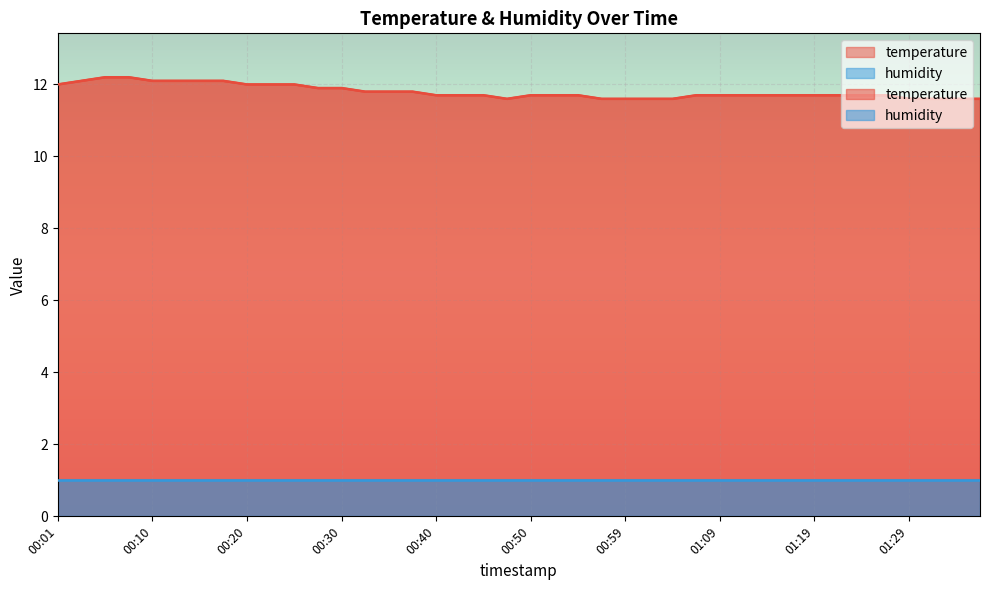

What is the smallest value displayed?

11.6